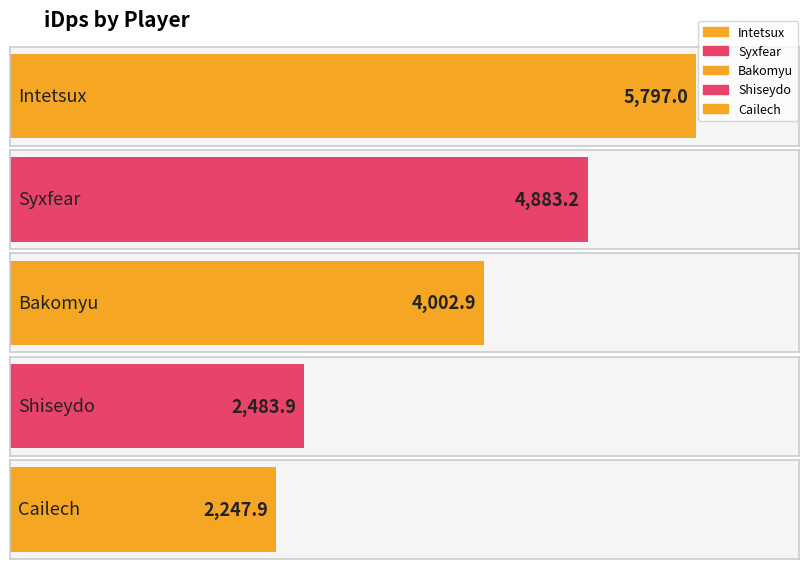

The chart shows a value of 4883.2 at Syxfear. True or false?

True